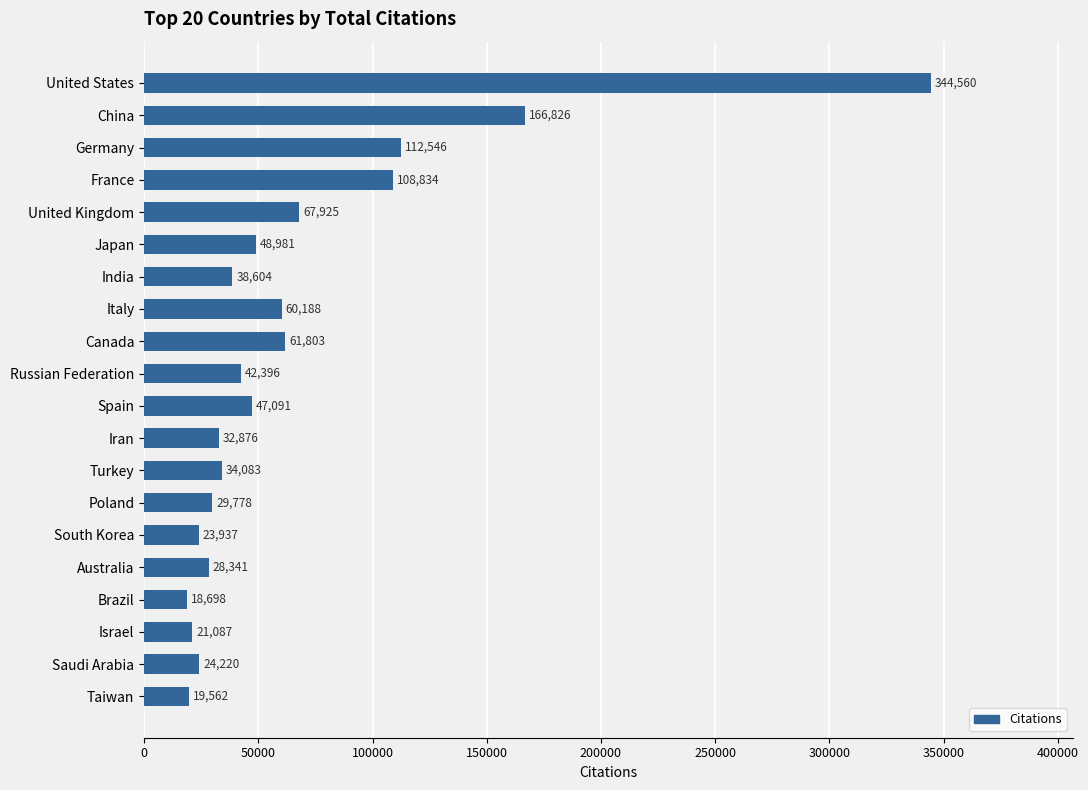

Reading bottom to top, extract all data points from this chart.

Taiwan=19562	Saudi Arabia=24220	Israel=21087	Brazil=18698	Australia=28341	South Korea=23937	Poland=29778	Turkey=34083	Iran=32876	Spain=47091	Russian Federation=42396	Canada=61803	Italy=60188	India=38604	Japan=48981	United Kingdom=67925	France=108834	Germany=112546	China=166826	United States=344560